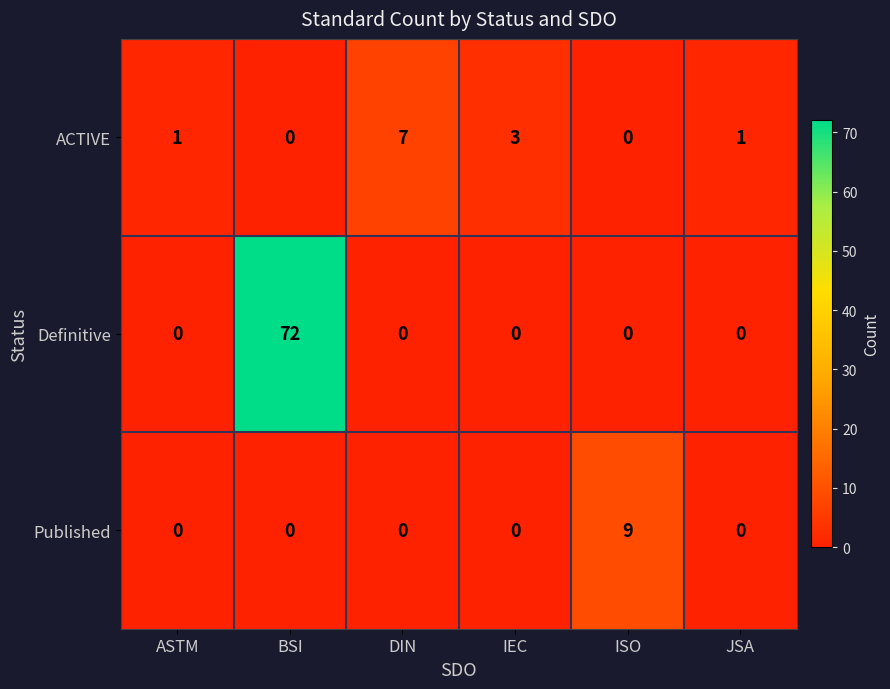

What is the difference between the maximum and minimum values in the ACTIVE series?

7